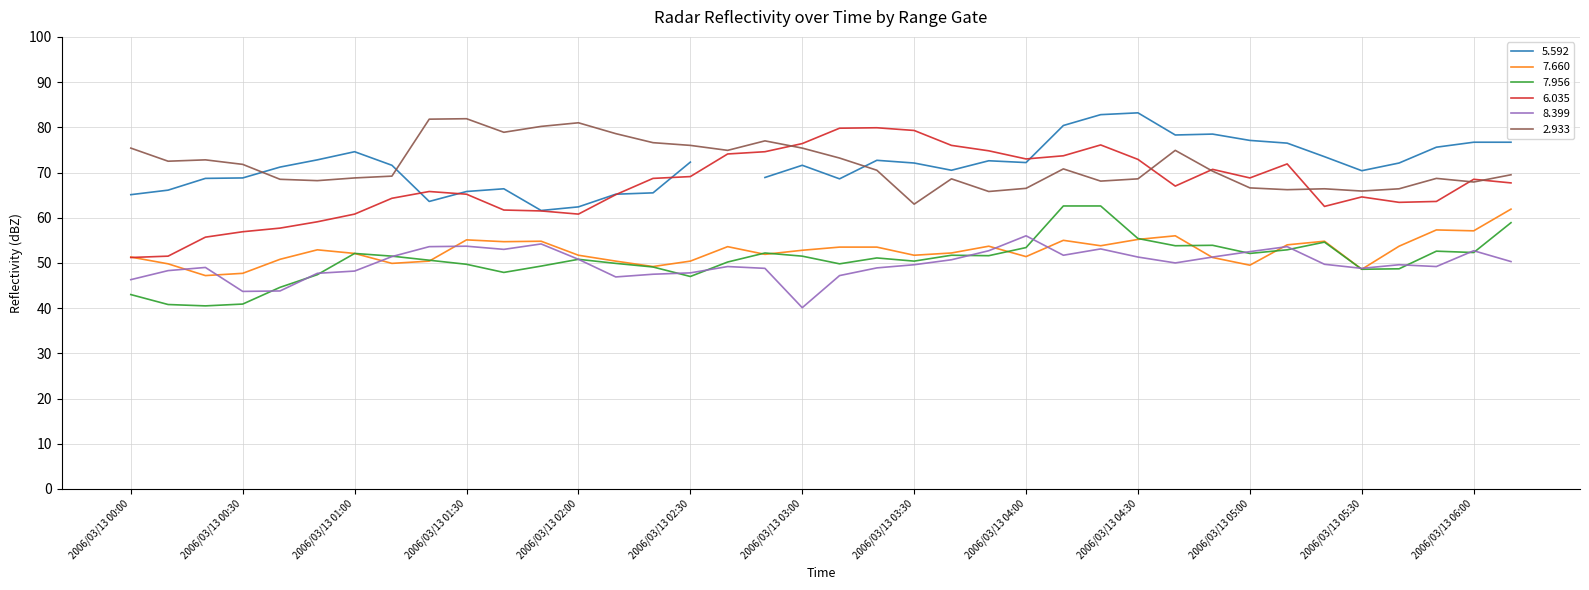

The value of 7.660 at 2006/03/13 06:00 is 13.5. True or false?

False